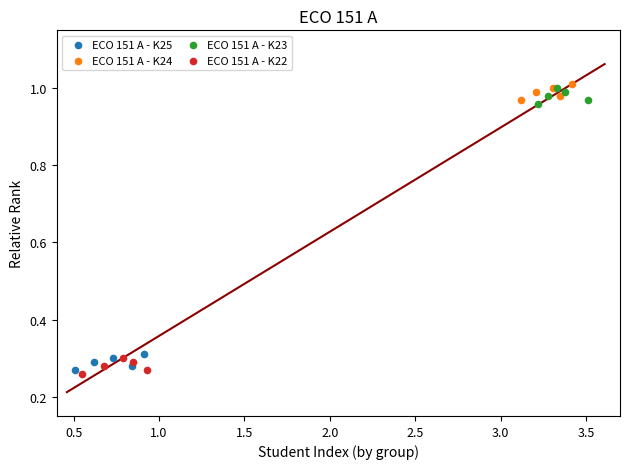

Which series contains the highest Y value?

ECO 151 A - K24